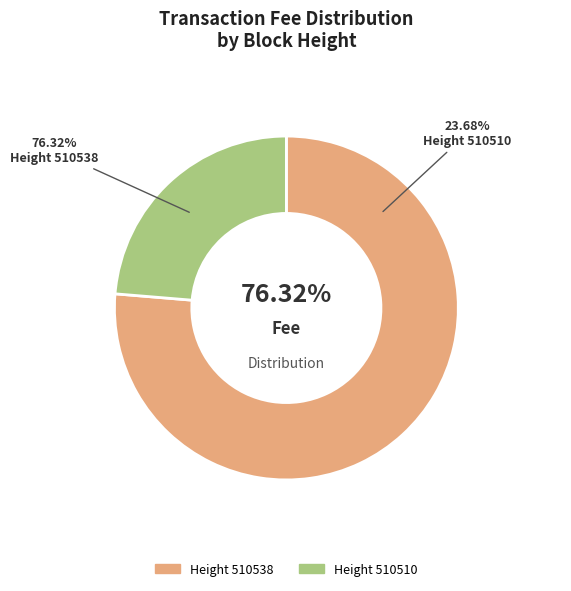

To the nearest percent, what is the difference between the 510510 and 510538 slice percentages?

53%